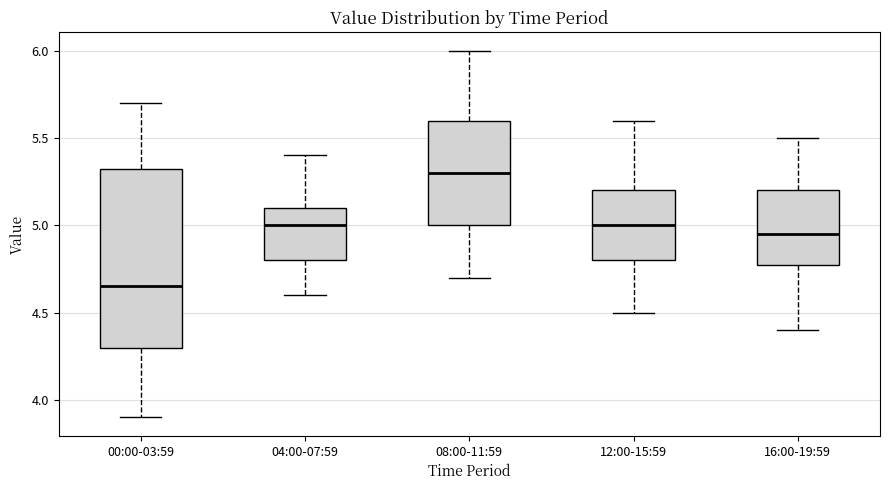

Comparing the boxes themselves (not the whiskers), which one is the tallest?

00:00-03:59